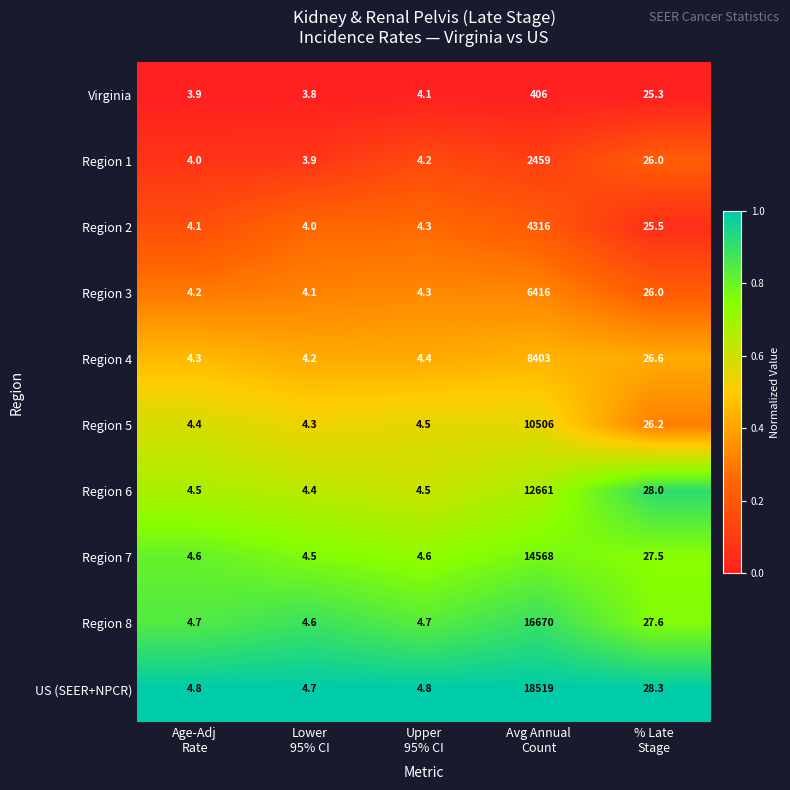

List the series in order of their peak value, highest first.

US (SEER+NPCR), Region 8, Region 7, Region 6, Region 5, Region 4, Region 3, Region 2, Region 1, Virginia